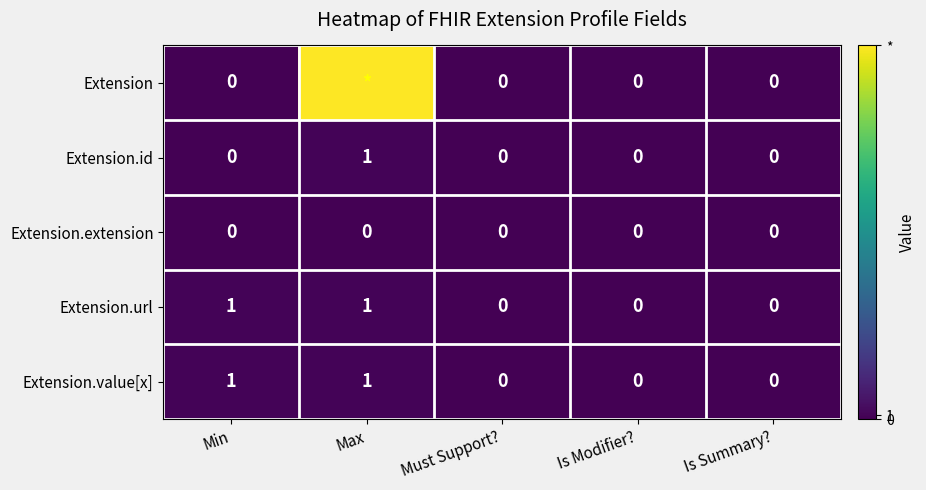

At which category is the sum across all series the highest?

Max